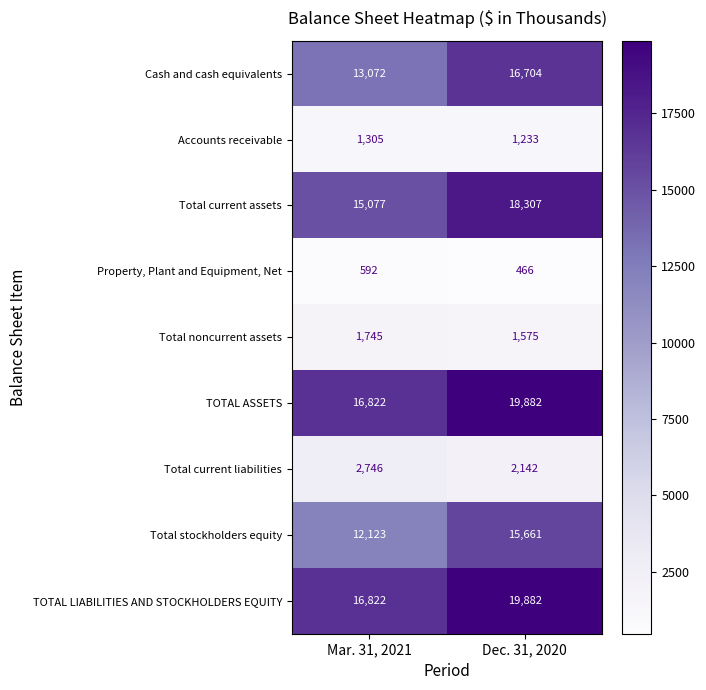

What value does the Property, Plant and Equipment, Net series have at Mar. 31, 2021, to the nearest 10?

590